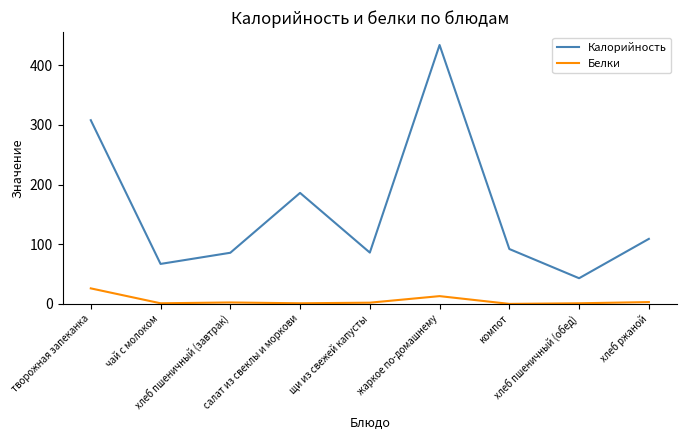

What is the difference between the maximum and minimum values in the Калорийность series?

391.1